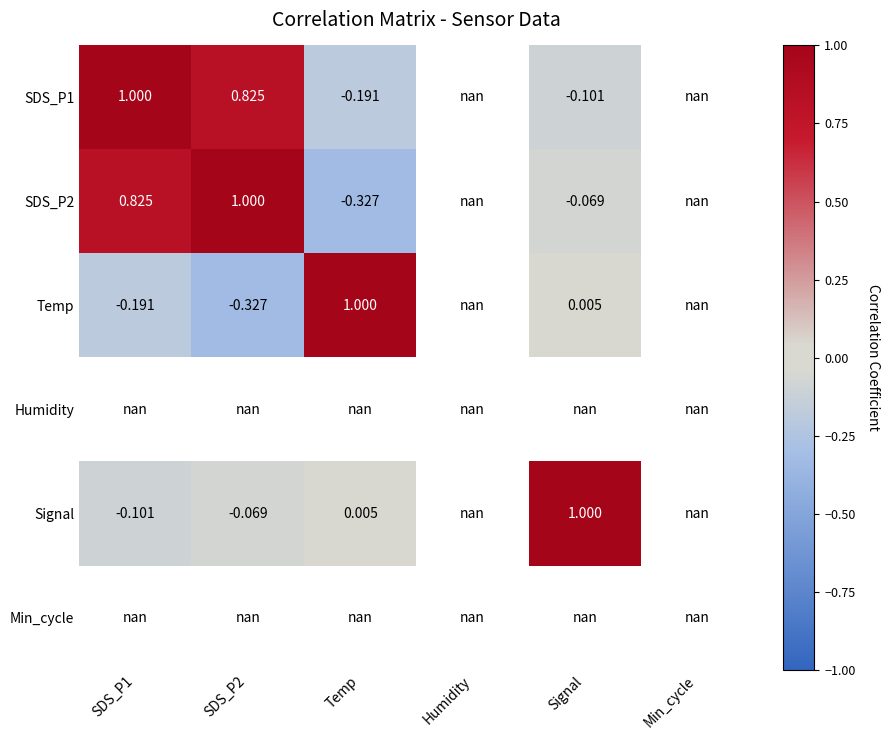

What is the maximum value shown in the chart?

1.0